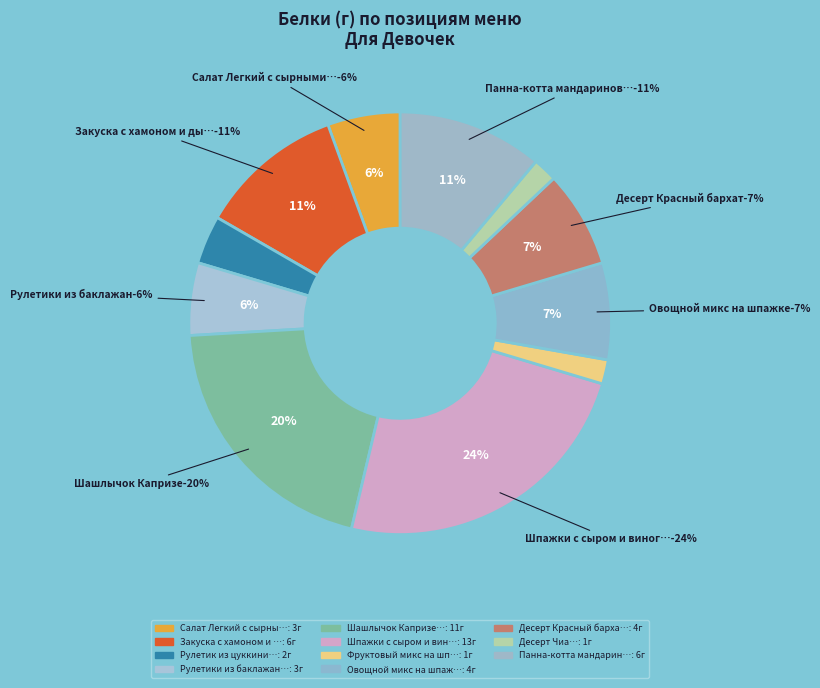

True or false: Салат Легкий с сырными шариками accounts for 6% of the total.

True